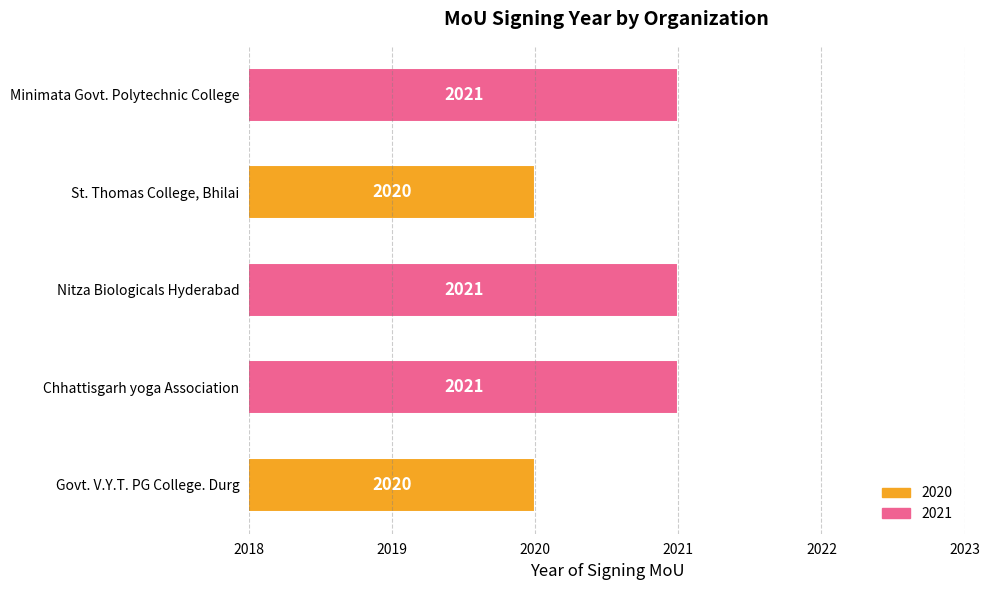

What is the sum of the values at Chhattisgarh yoga Association and Nitza Biologicals Hyderabad?

4042